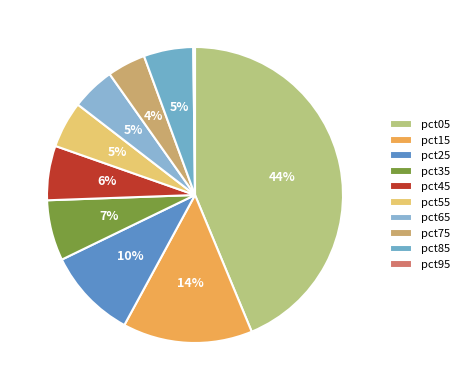

What portion of the pie excludes pct15?

85.8%